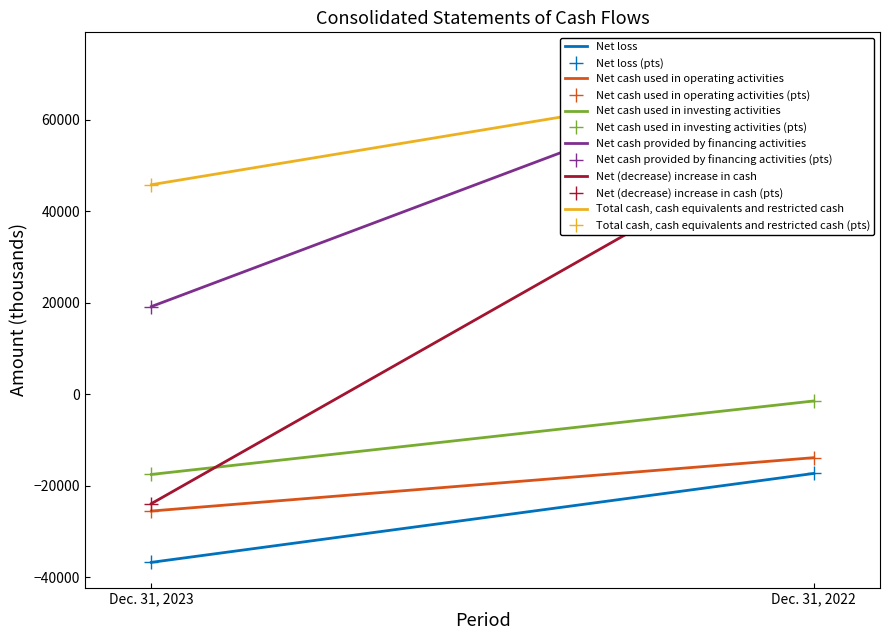

What are all the series names shown in the legend?

Net loss, Net cash used in operating activities, Net cash used in investing activities, Net cash provided by financing activities, Net (decrease) increase in cash, Total cash, cash equivalents and restricted cash